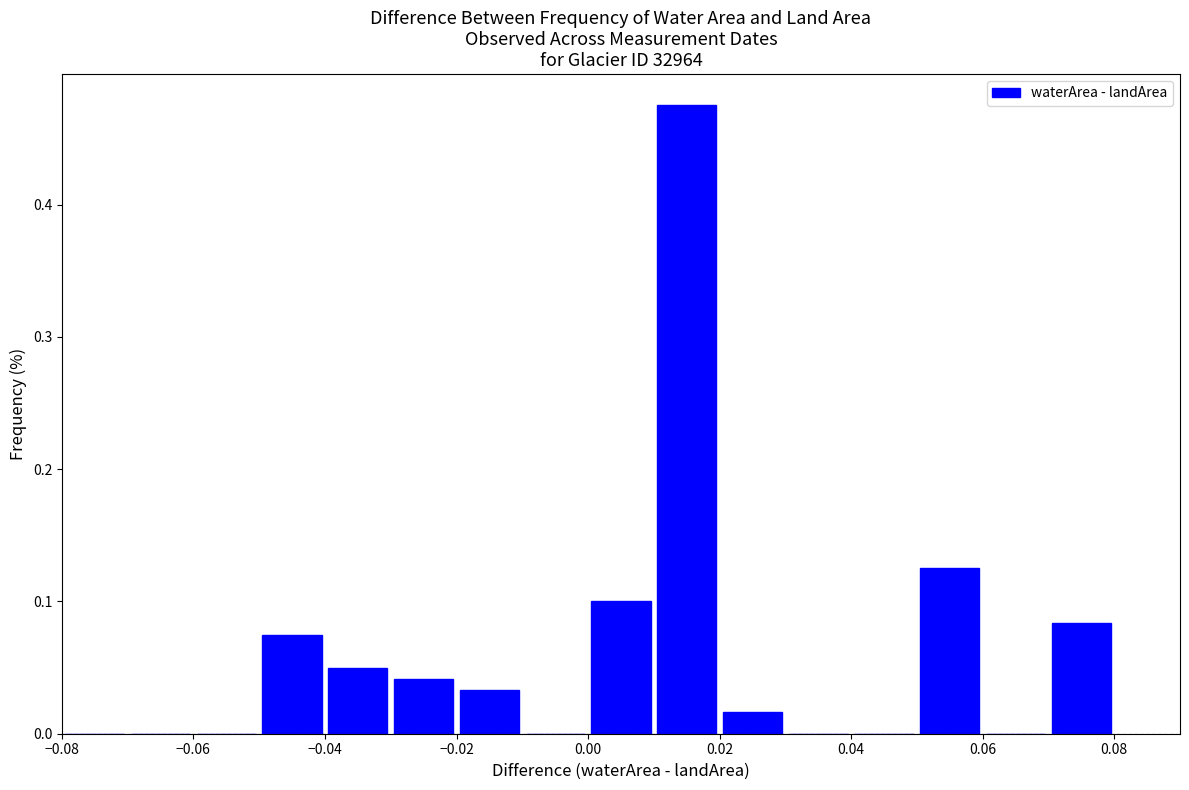

Which range on the x-axis has the tallest bar?

0.01 to 0.02